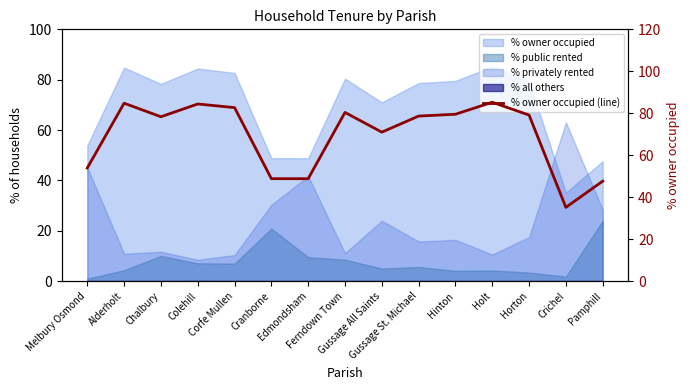

What is the label of the 11th point from the left?

Hinton